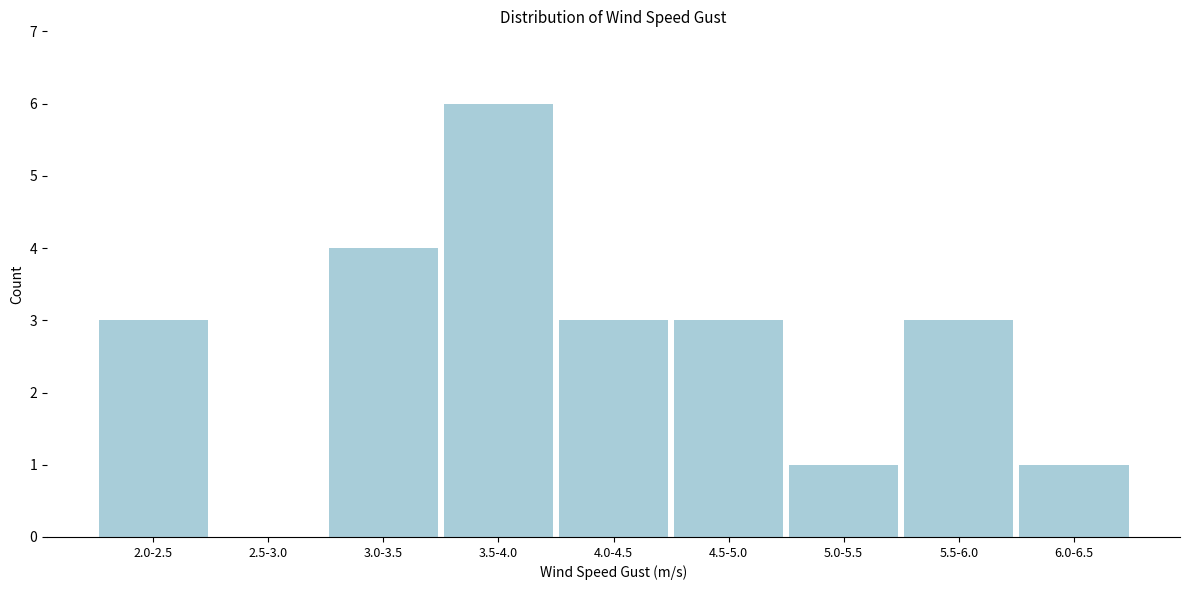

Reading right to left, what are all the values shown in this chart?

6.0-6.5=1	5.5-6.0=3	5.0-5.5=1	4.5-5.0=3	4.0-4.5=3	3.5-4.0=6	3.0-3.5=4	2.5-3.0=0	2.0-2.5=3